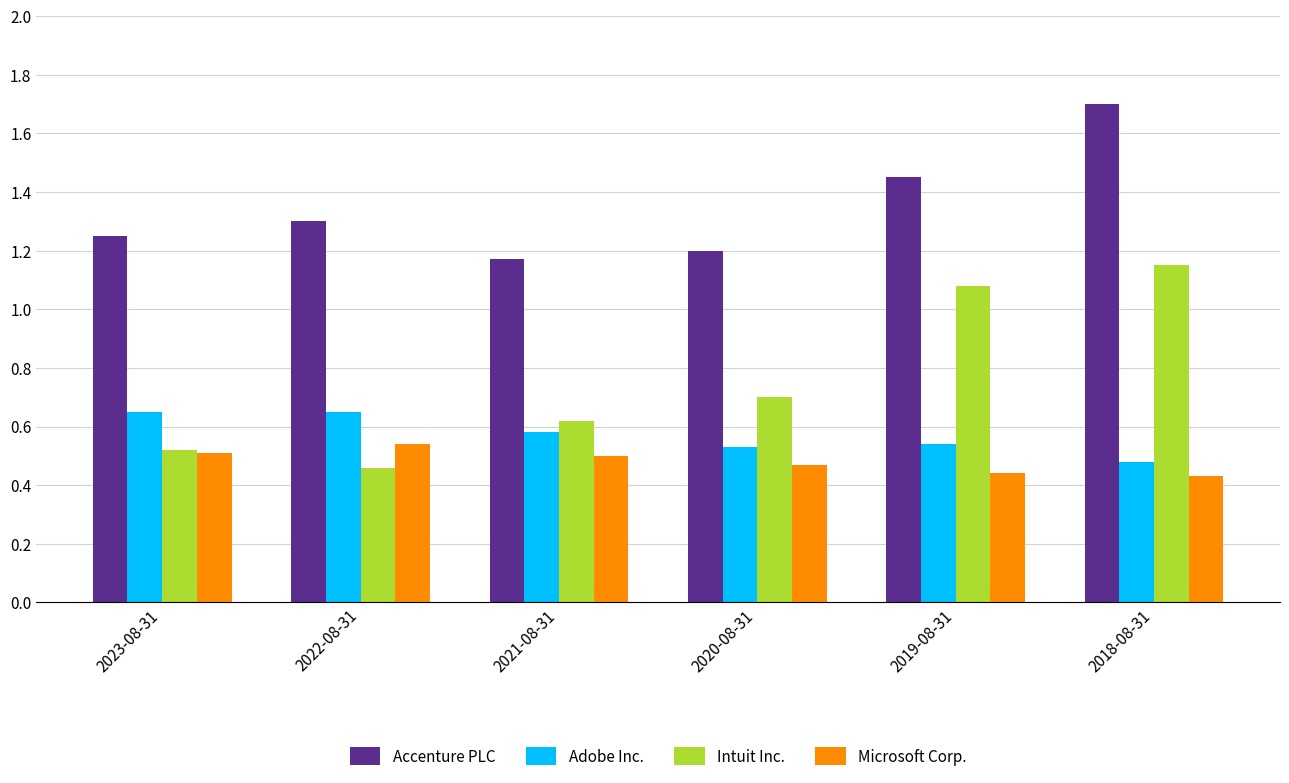

What is the sum of the Adobe Inc. values at 2019-08-31 and 2018-08-31?

1.0